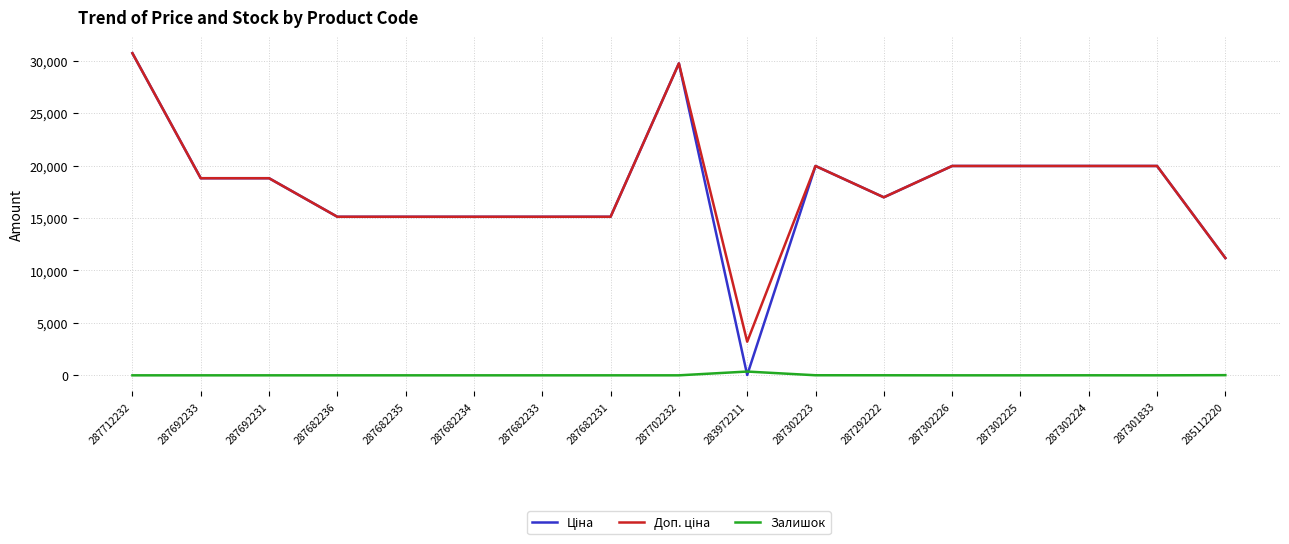

Is it true that Залишок equals 0.0 at 287702232?

True